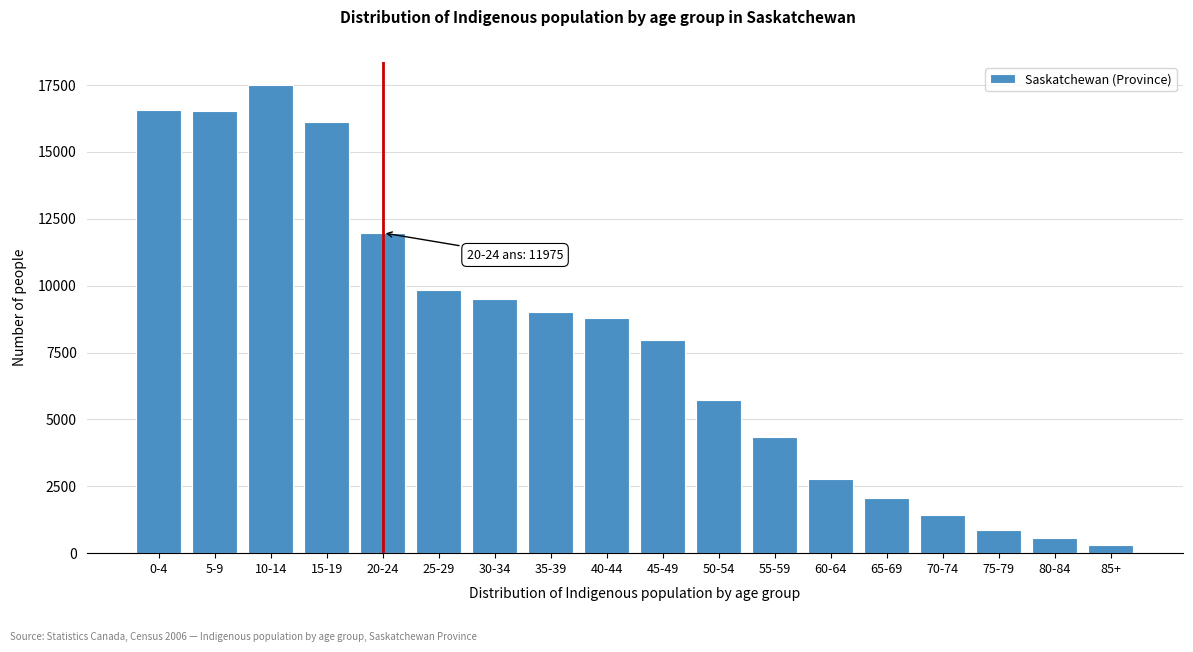

What is the approximate value at 55-59?

4345